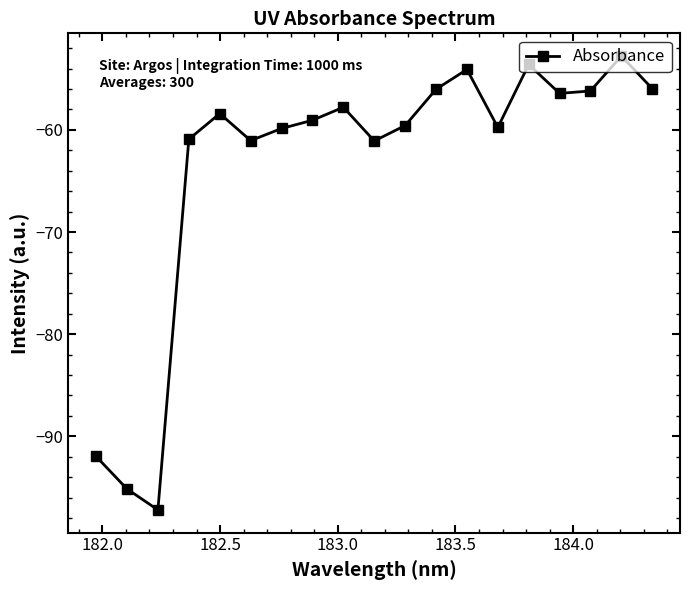

What is the sum of all values?

-1206.9